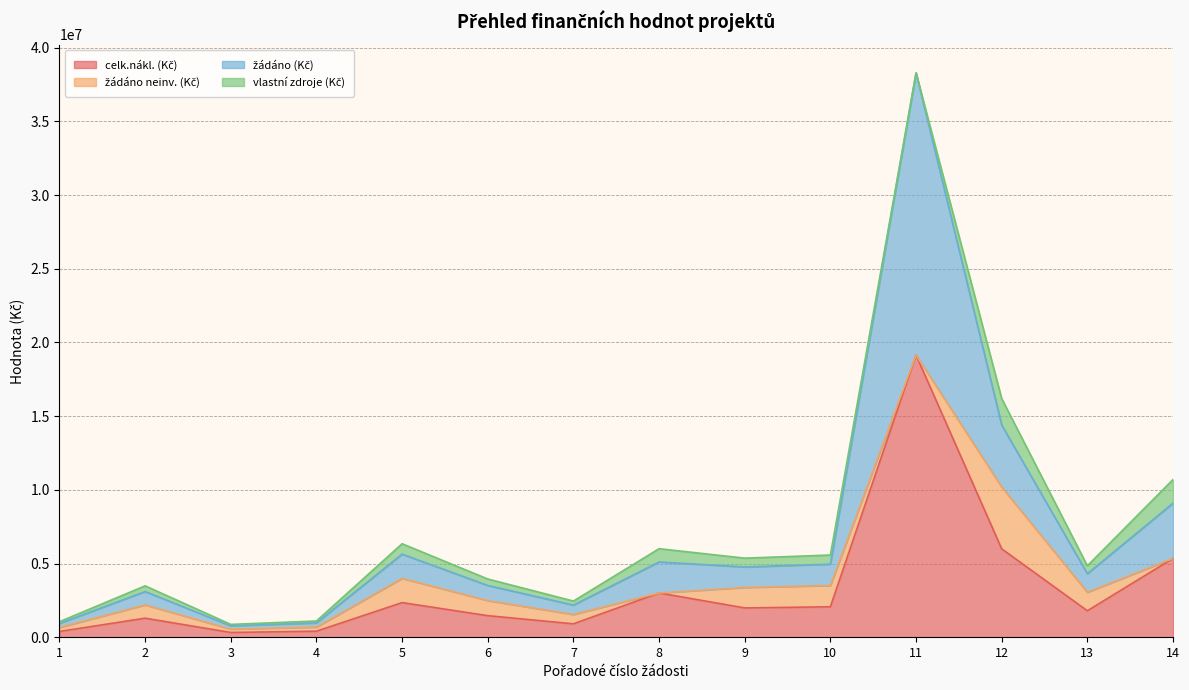

How many interior local valleys does the žádáno (Kč) series have?

4